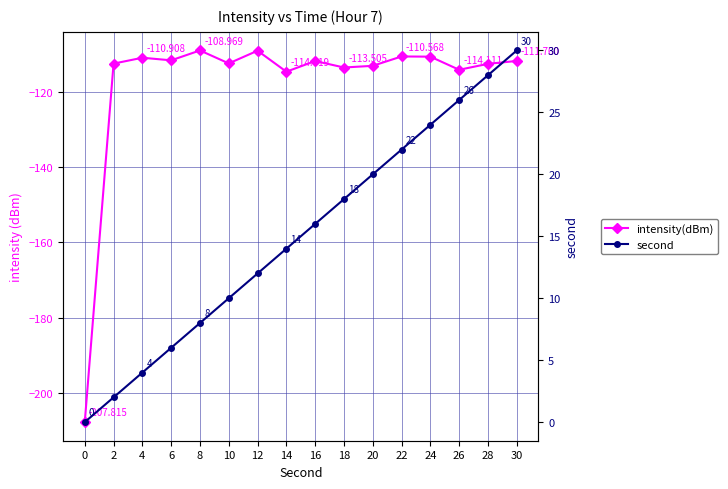

True or false: intensity(dBm) and second intersect in this chart.

False